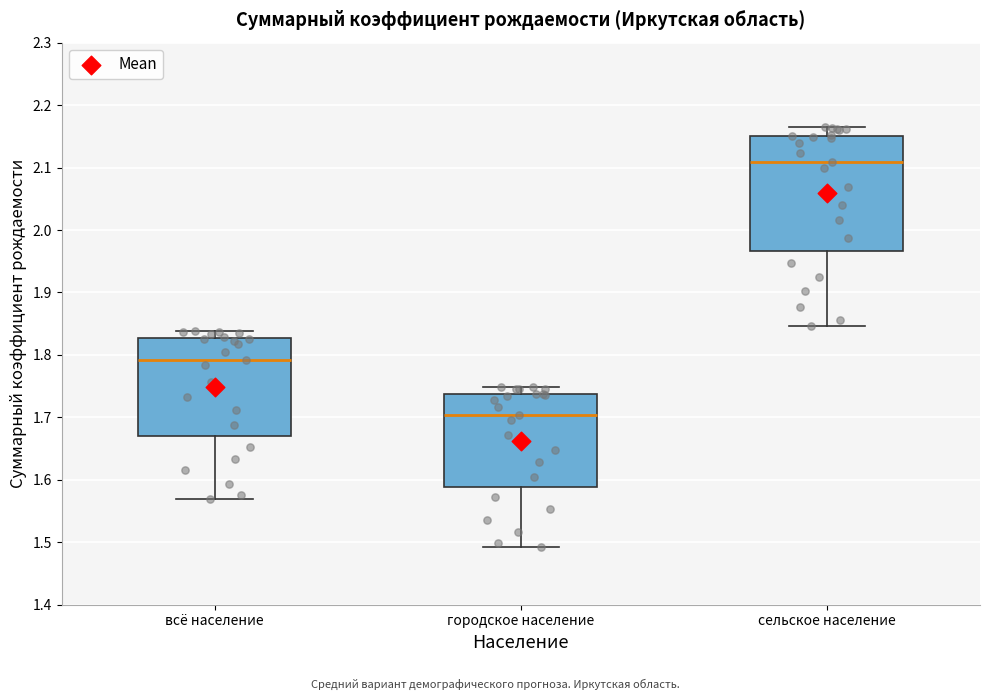

Reading left to right, read every box against the y-axis: the position of its median line, the range the box covers, and the ends of its whiskers. The values are not printed on the chart, so give them approximately, as read against the axis.

всё население: median 1.79, box 1.67 to 1.83, whiskers 1.57 to 1.84
городское население: median 1.70, box 1.59 to 1.74, whiskers 1.49 to 1.75
сельское население: median 2.11, box 1.97 to 2.15, whiskers 1.85 to 2.17